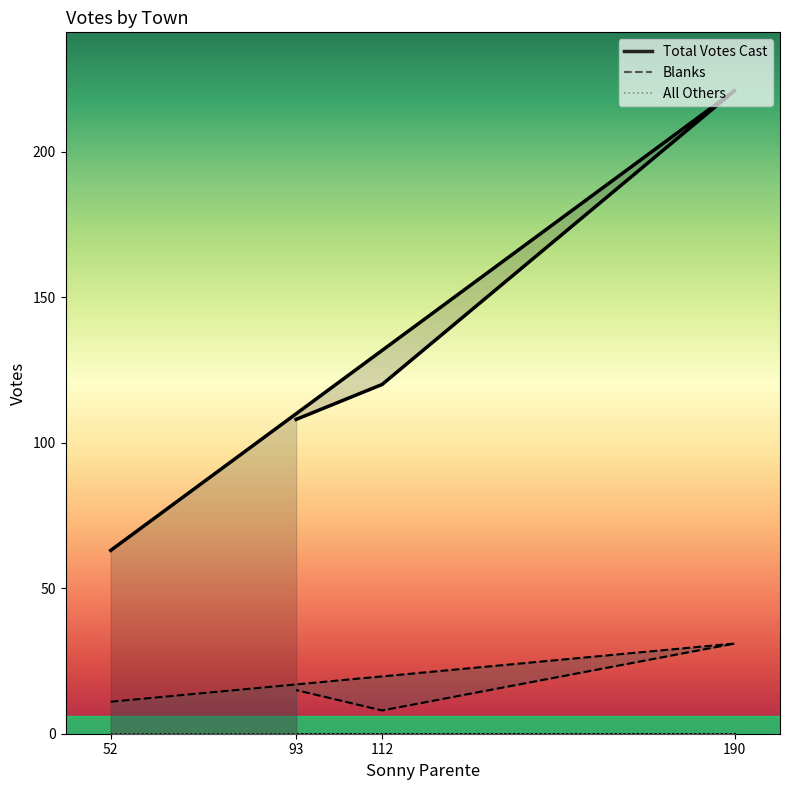

How many data points in Total Votes Cast are above 120?

1